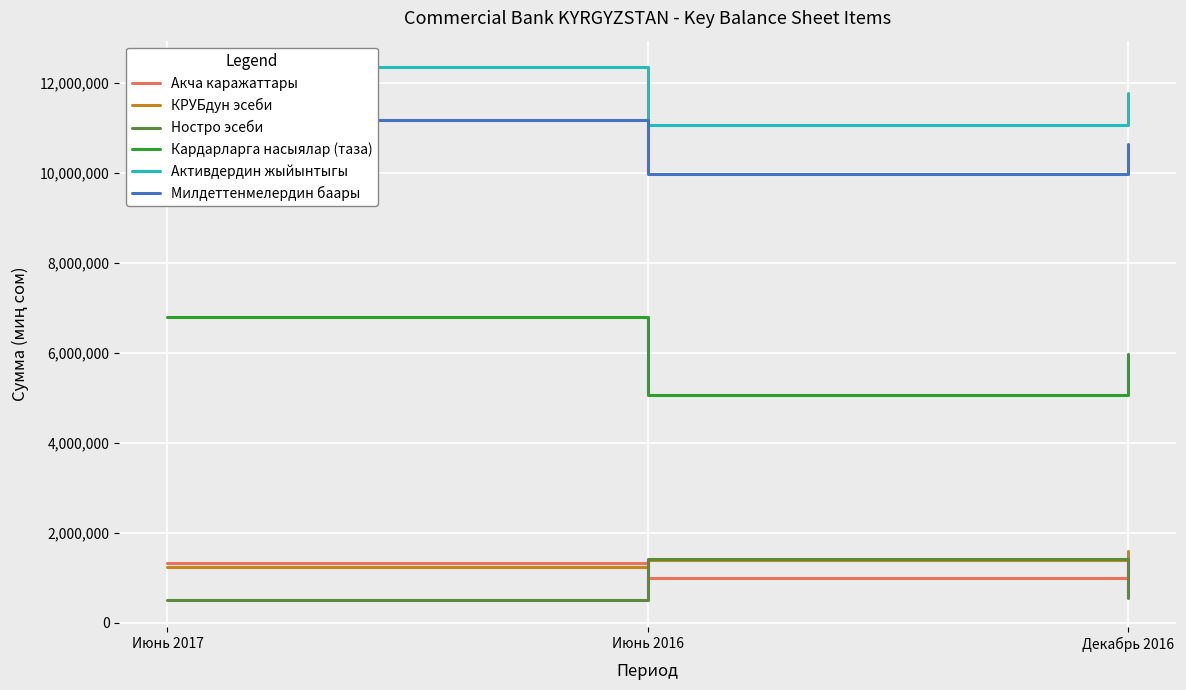

At Июнь 2017, list the series in order from largest to smallest.

Активдердин жыйынтыгы, Милдеттенмелердин баары, Кардарларга насыялар (таза), Акча каражаттары, КРУБдун эсеби, Ностро эсеби